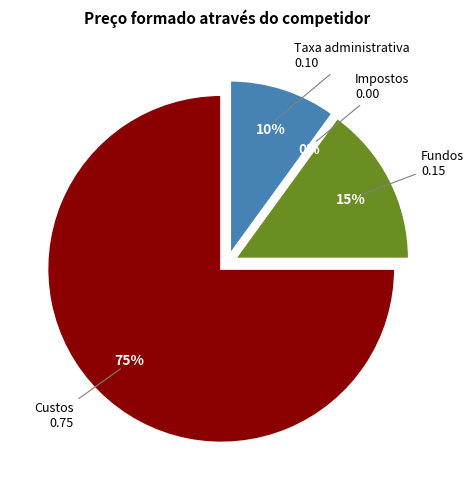

How many slices are in this pie chart?

4